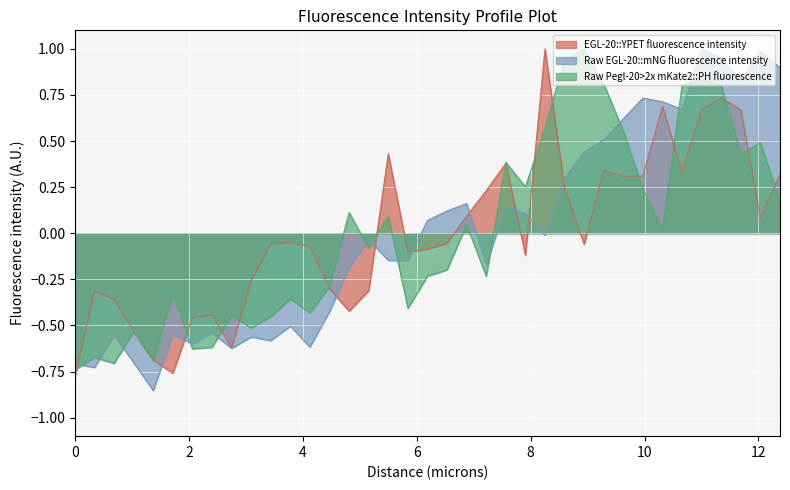

True or false: Raw Pegl-20>2x mKate2::PH fluorescence and Raw EGL-20::mNG fluorescence intensity cross at least once.

True